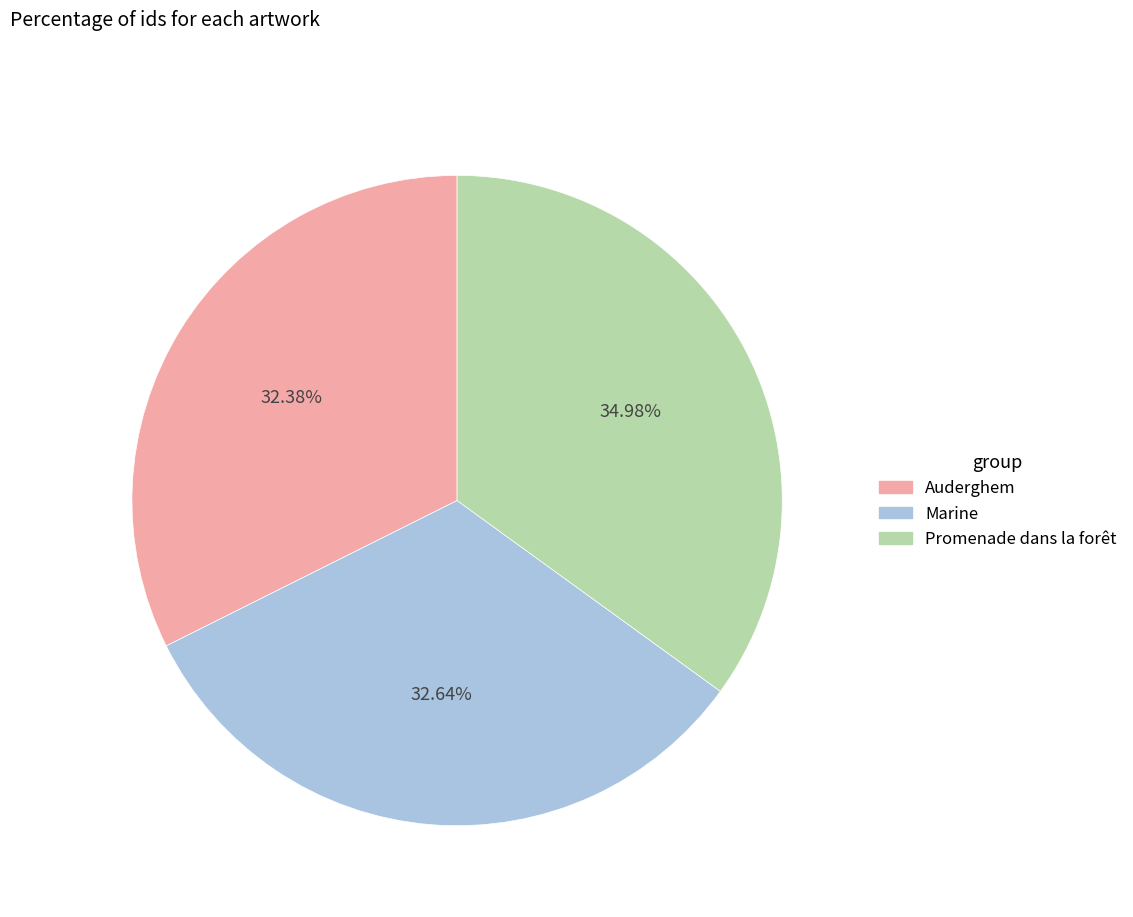

How much of the chart is everything except Marine?

67.4%